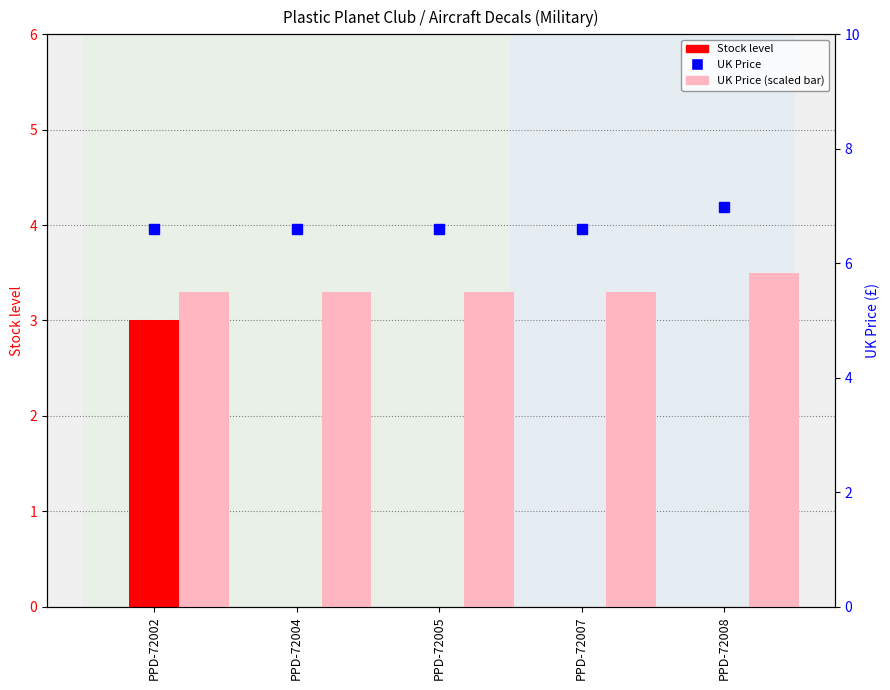

Which series has the largest total across all categories?

UK Price